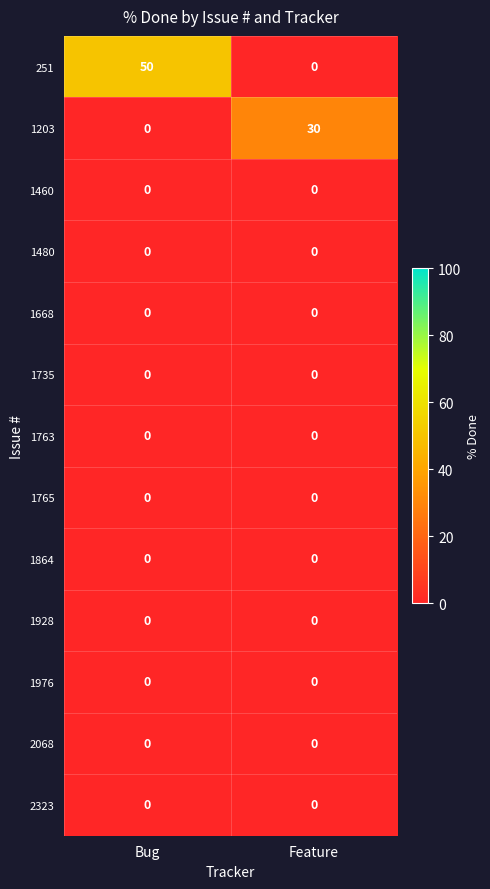

What is the total value across all series at Feature?

30